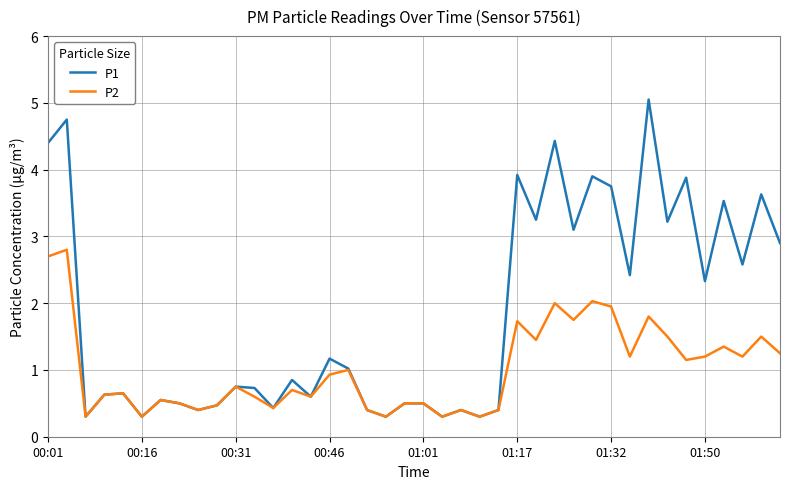

What is the average value of the P2 series?

1.0